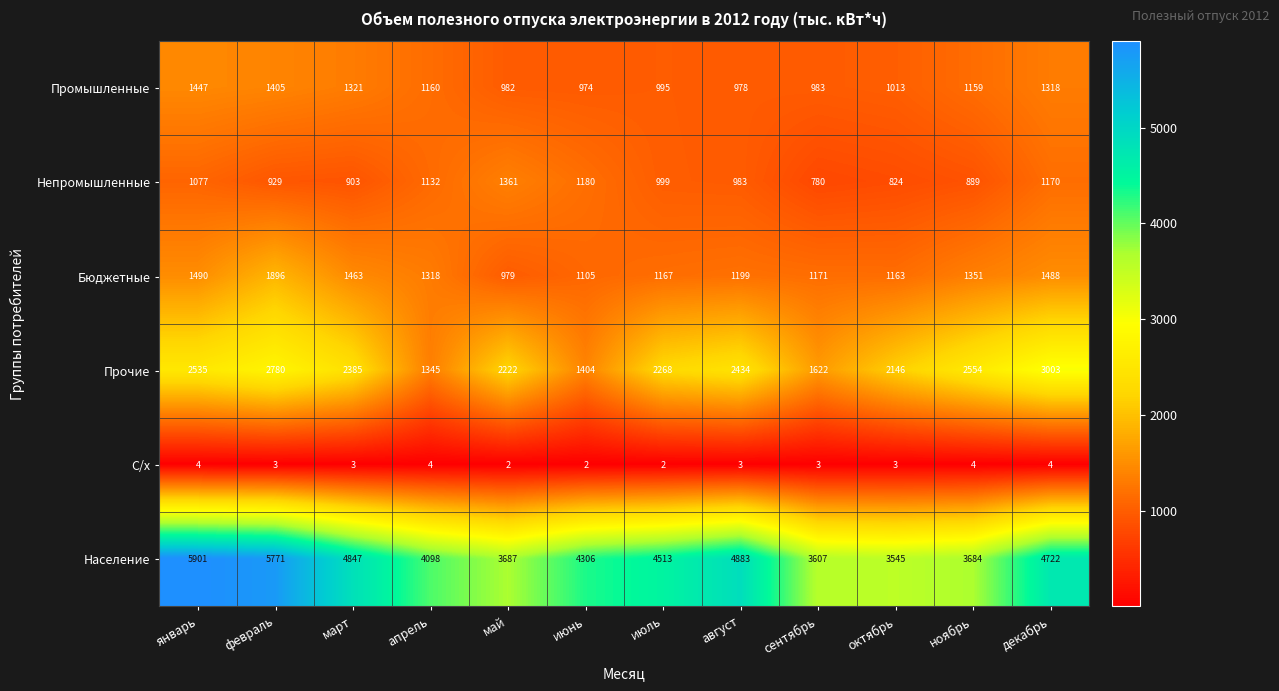

At which label does Население reach its minimum?

октябрь